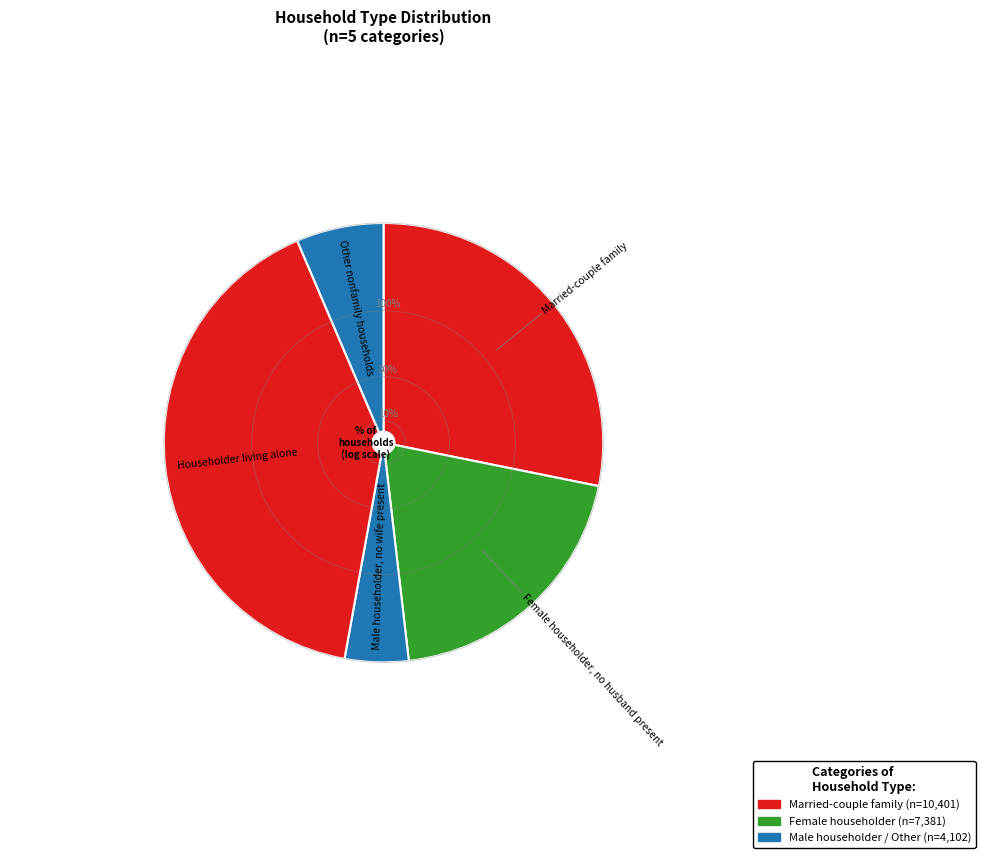

To the nearest percent, what portion does Female householder, no husband present represent?

20%